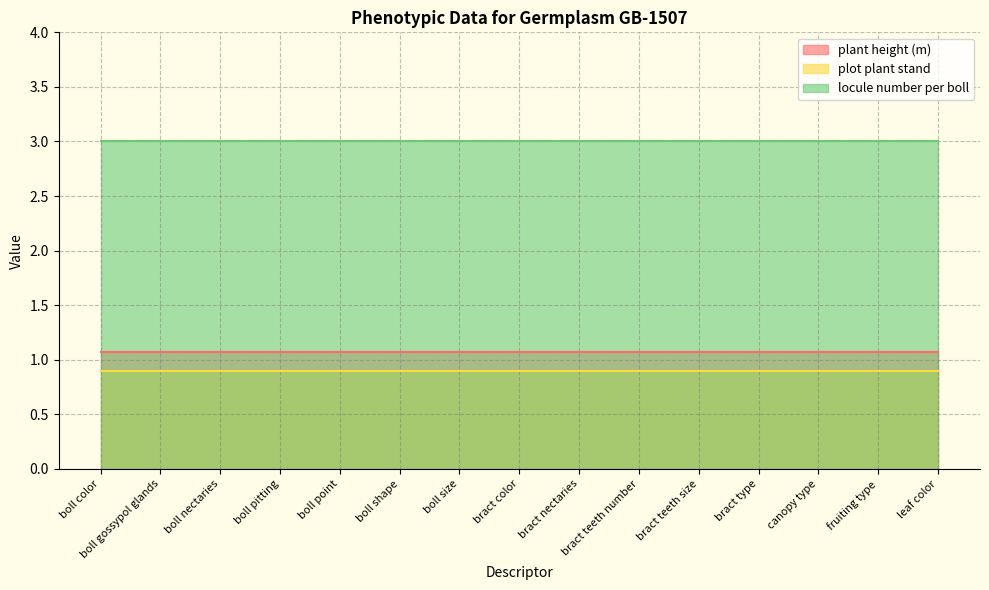

What position from the right is bract teeth number?

6